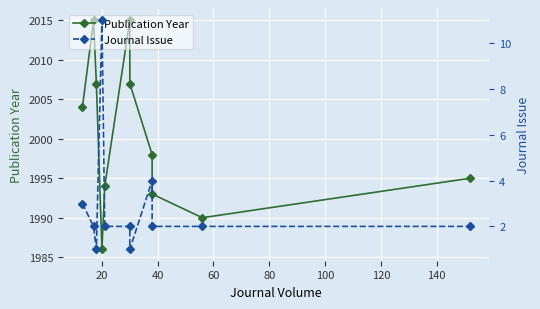

How many interior local valleys does the Journal Issue series have?

2